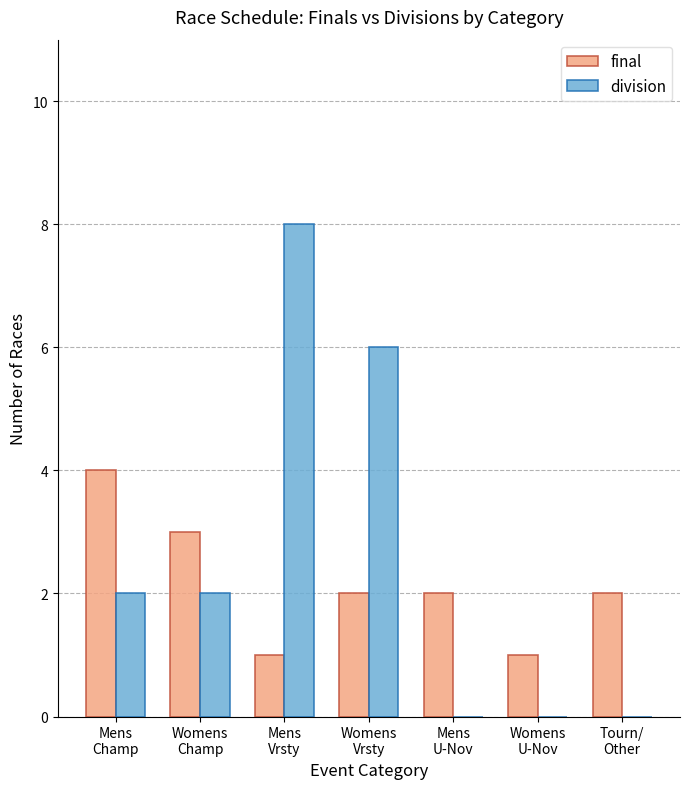

Which series has the widest spread of values?

division